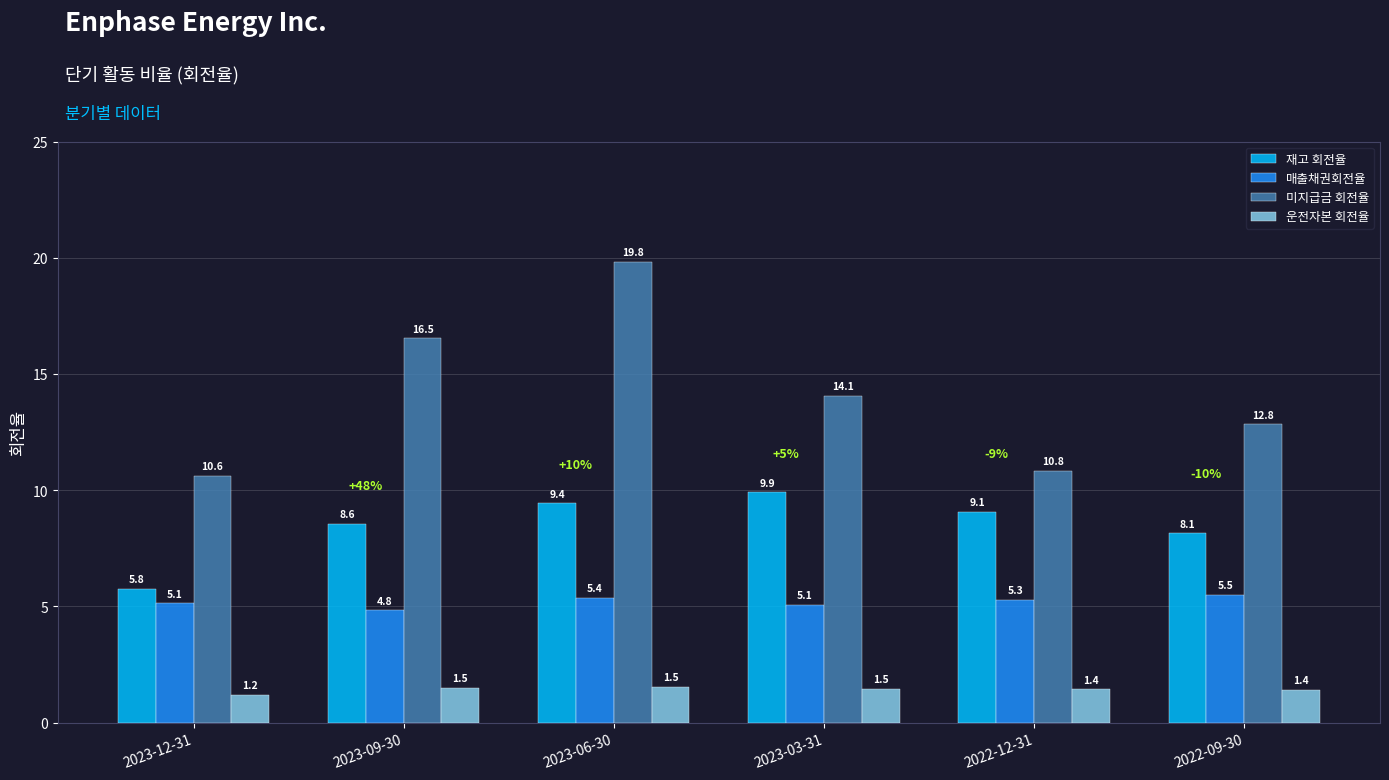

What is the sum of the 재고 회전율 values at 2022-12-31 and 2022-09-30?

17.2